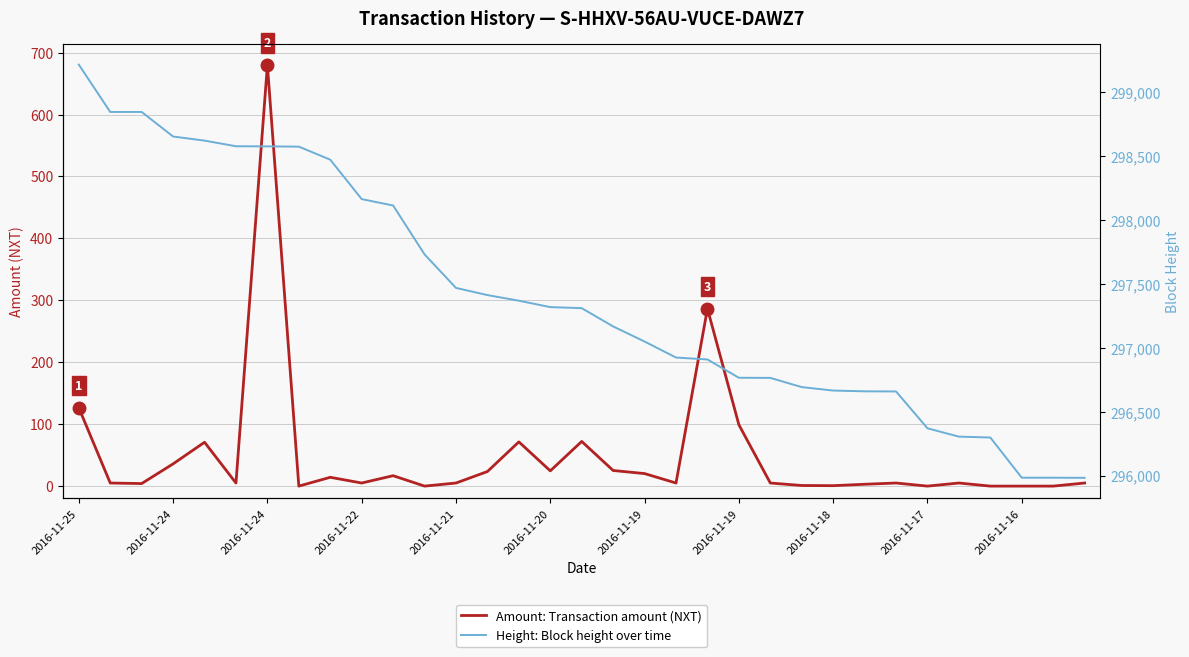

What is the difference between the highest and lowest values at 2016-11-16?

295985.0